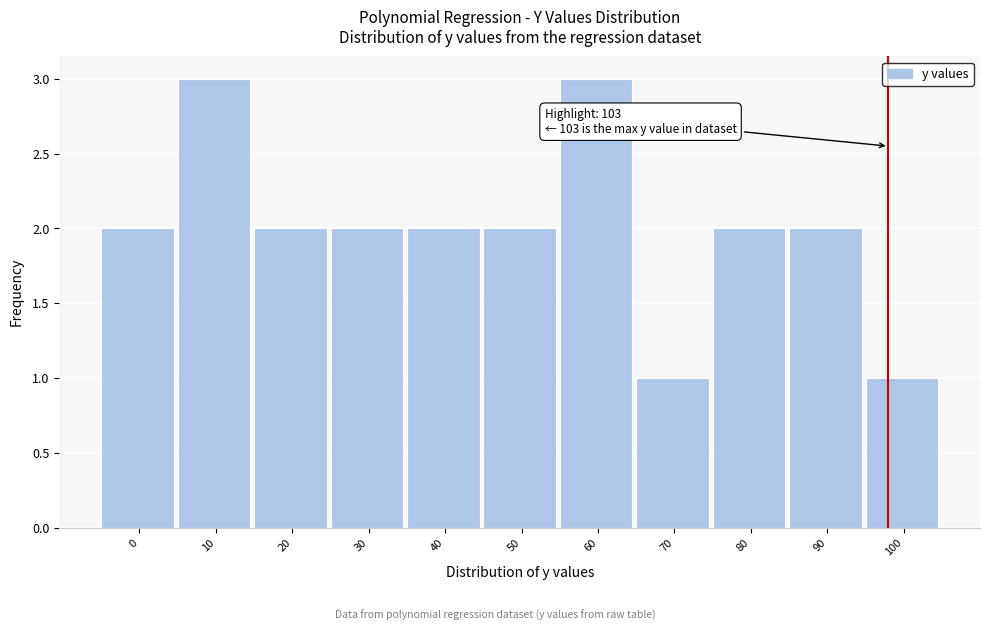

Reading left to right, transcribe all the data shown in this chart.

2	3	2	2	2	2	3	1	2	2	1